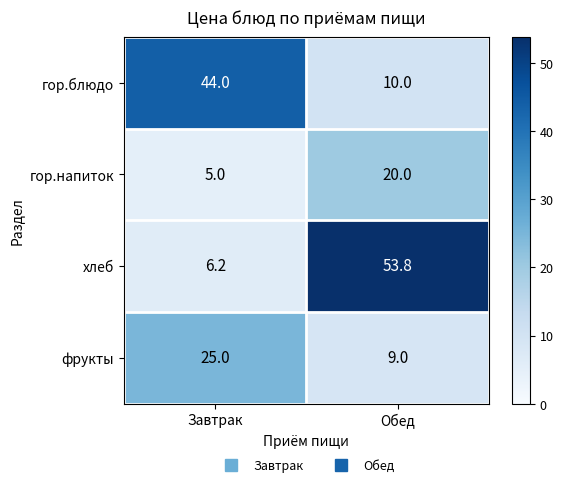

What is the total value across all series at Завтрак?

80.2